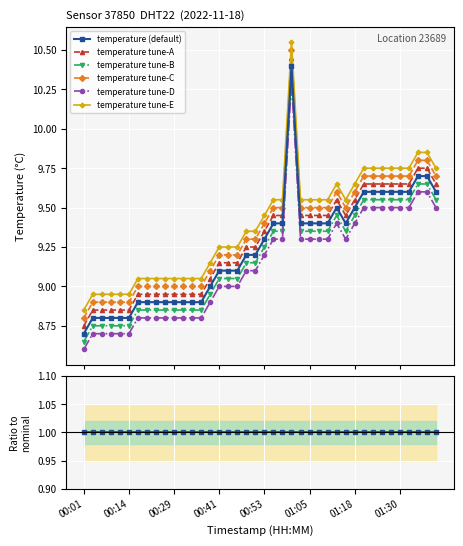

True or false: temperature tune-E and temperature tune-A cross at least once.

False